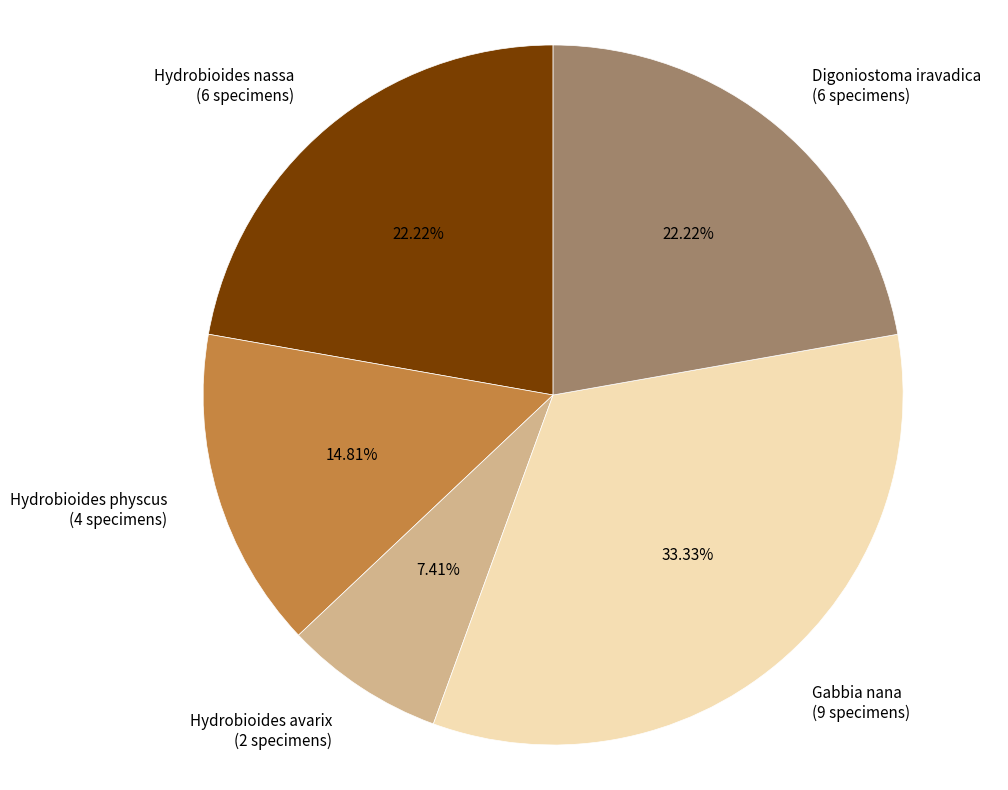

Between Hydrobioides avarix (2 specimens) and Gabbia nana (9 specimens), which is larger?

Gabbia nana (9 specimens)